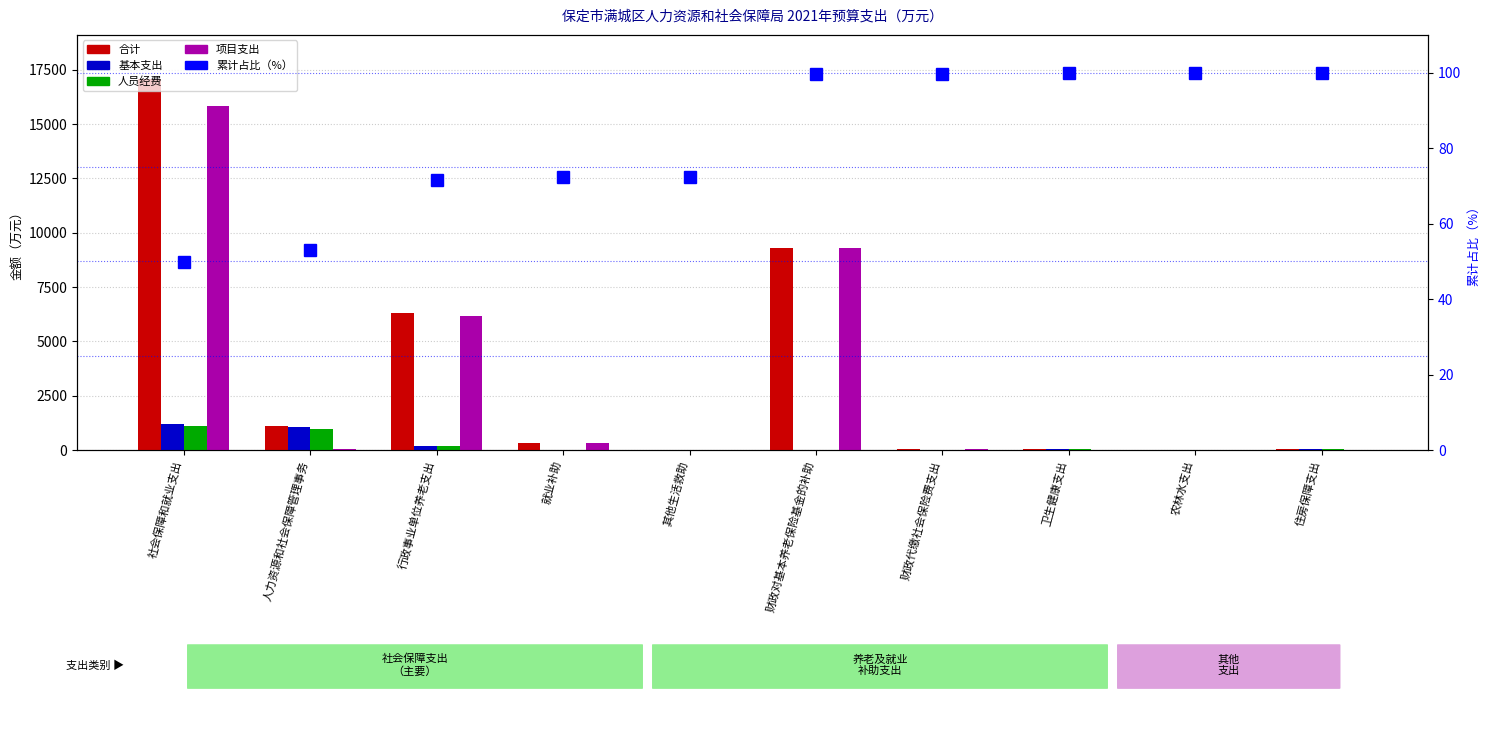

Reading left to right, transcribe all the data shown in this chart.

合计: 17055.9	1096.3	6317.7	301.0	12.6	9300.7	27.6	46.2	4.0	67.8
基本支出: 1208.4	1048.7	169.7	0.0	0.0	0.0	0.0	46.2	0.0	67.8
人员经费: 1124.4	954.7	169.7	0.0	0.0	0.0	0.0	46.2	0.0	67.8
项目支出: 15847.5	57.6	6148.0	301.0	12.6	9300.7	27.6	0.0	4.0	0.0
累计占比（%）: 49.8	53.0	71.5	72.4	72.4	99.6	99.7	99.8	99.8	100.0